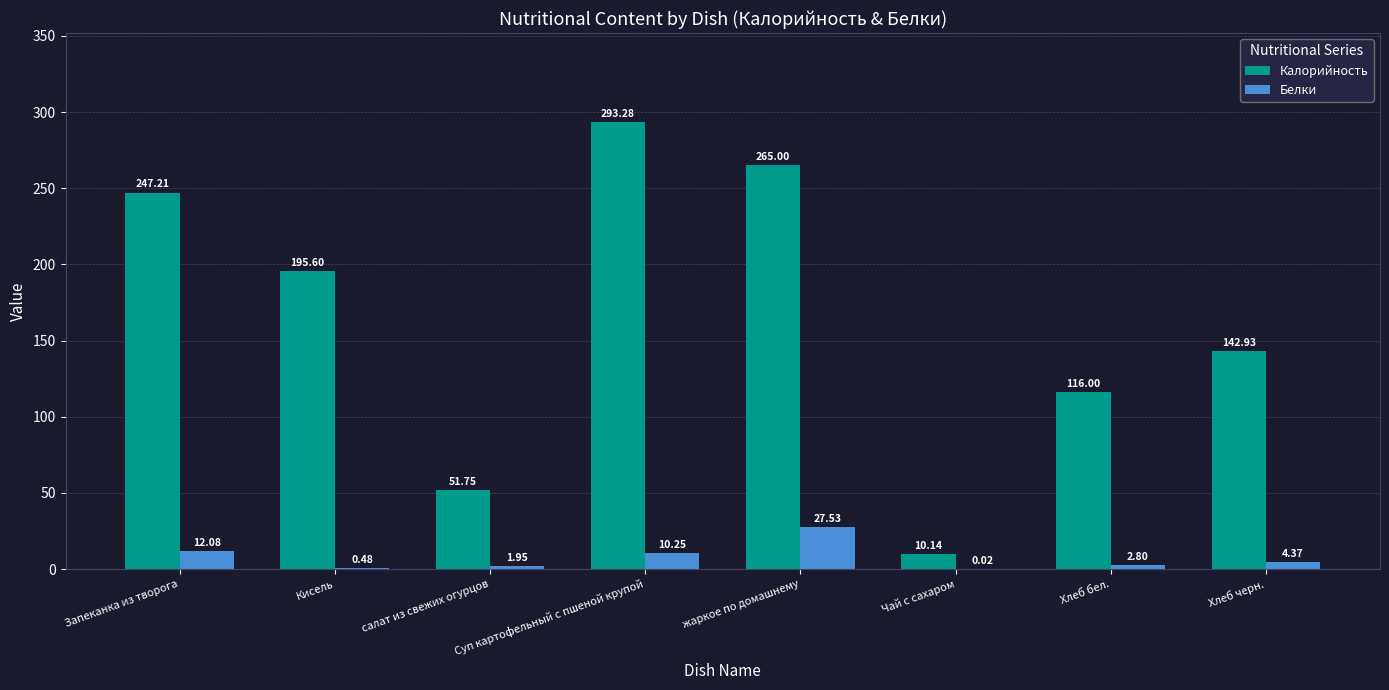

At which label does Белки first exceed 4?

Запеканка из творога